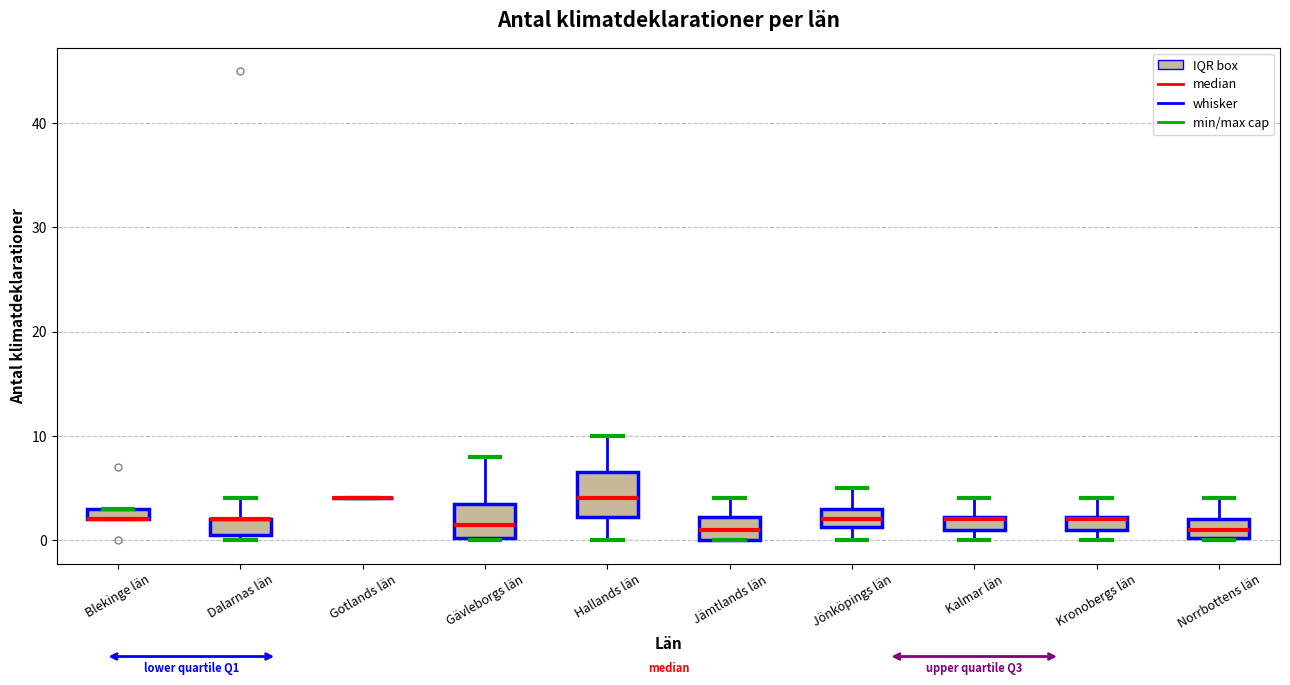

Comparing the boxes themselves (not the whiskers), which one is the tallest?

Hallands län